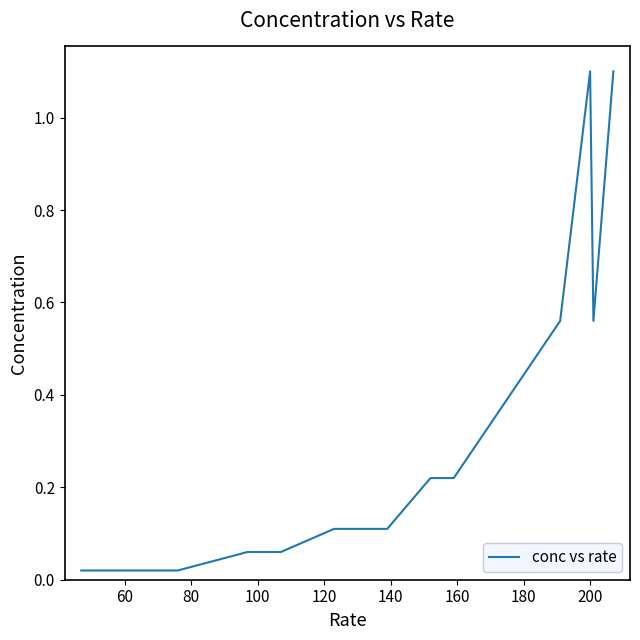

What is the difference between the maximum and minimum values?

1.1